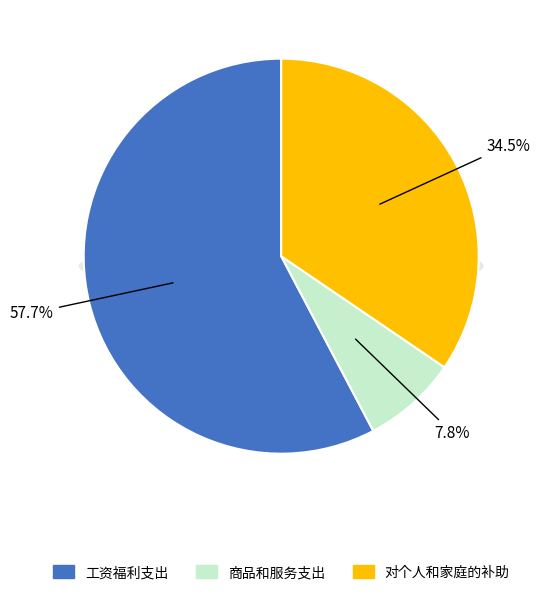

To the nearest percent, what is the combined percentage of 工资福利支出 and 对个人和家庭的补助?

92%